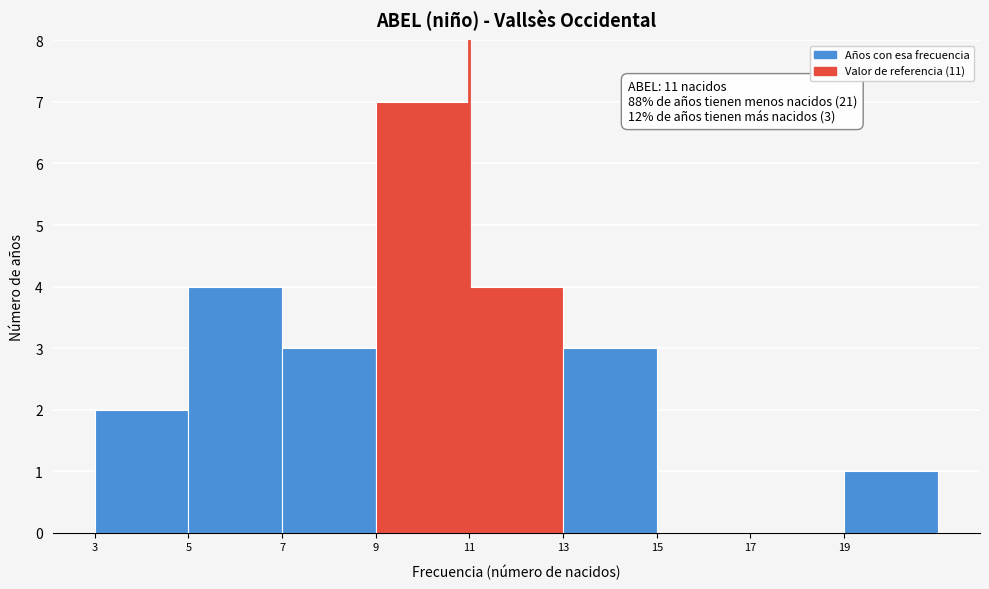

Which range on the x-axis has the tallest bar?

9 to 11